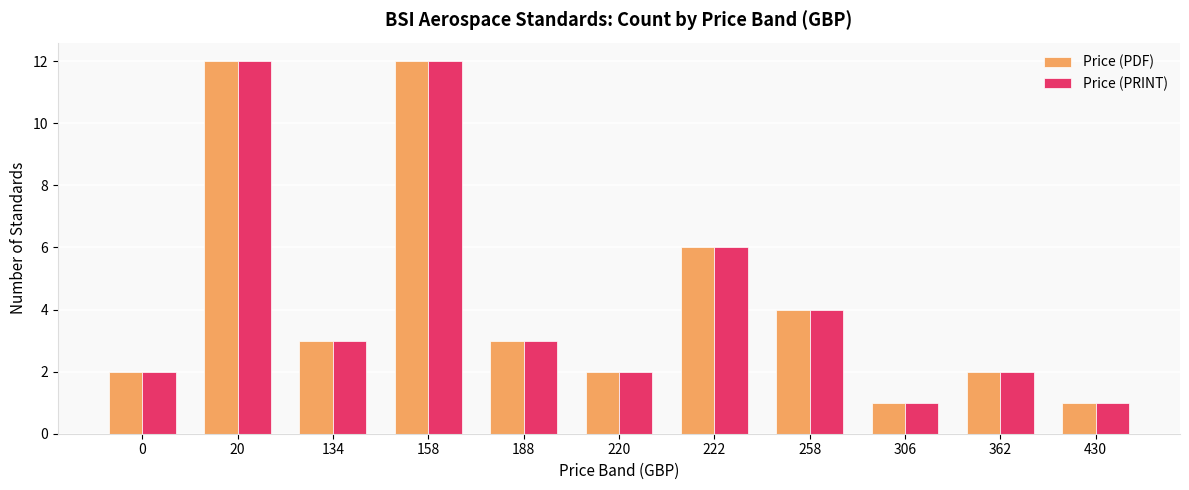

Reading right to left, extract all data points from this chart.

Price (PDF): 430=1	362=2	306=1	258=4	222=6	220=2	188=3	158=12	134=3	20=12	0=2
Price (PRINT): 430=1	362=2	306=1	258=4	222=6	220=2	188=3	158=12	134=3	20=12	0=2